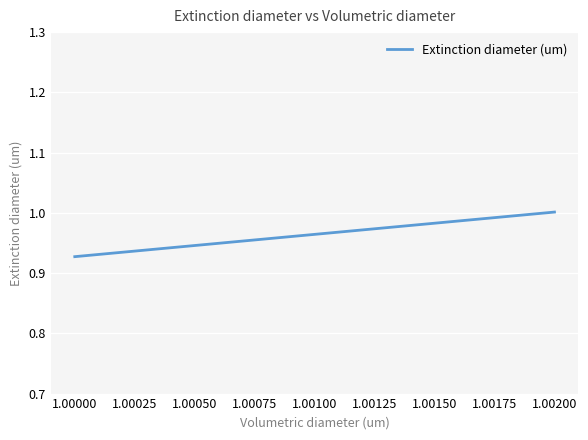

How many lines are shown in the chart?

1